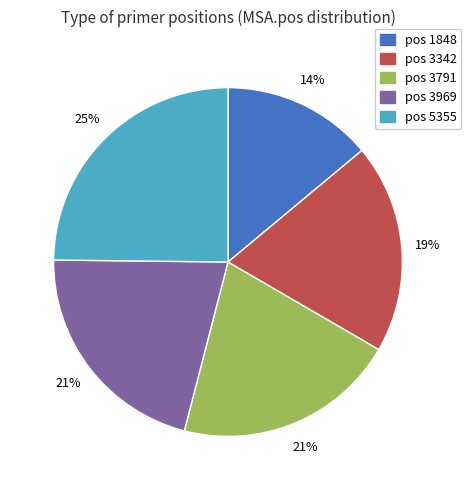

The pos 3342 slice represents 19% of the pie. True or false?

True